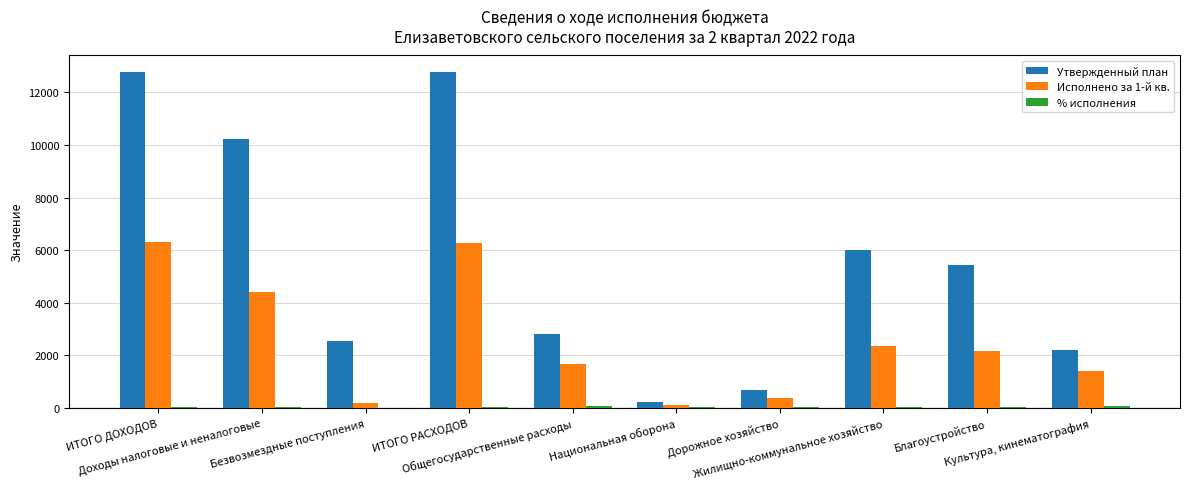

Which series has the largest total across all categories?

Утвержденный план